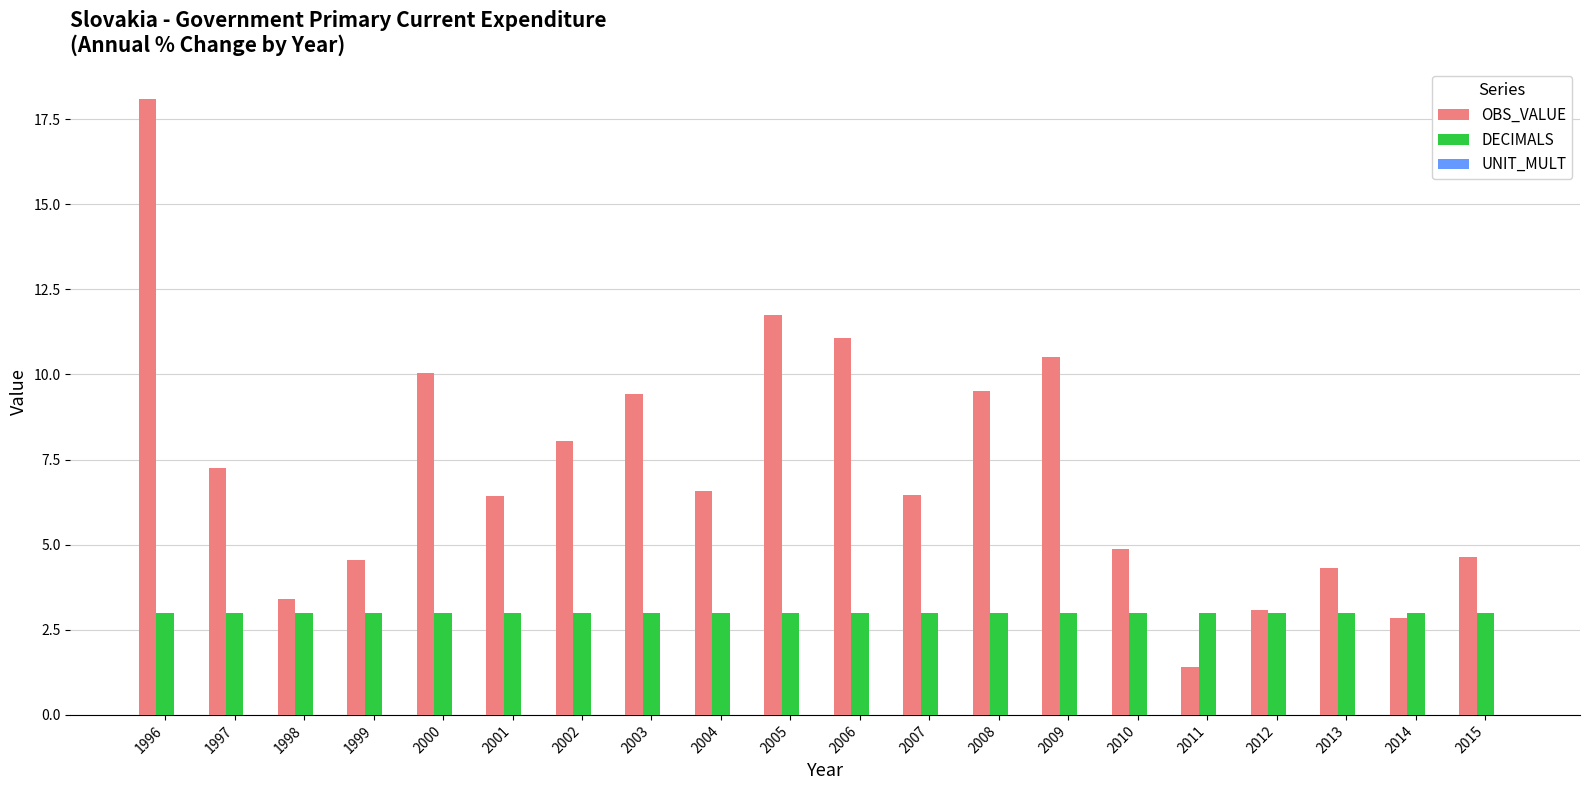

Rank the series at 2008 from lowest to highest value.

DECIMALS, OBS_VALUE